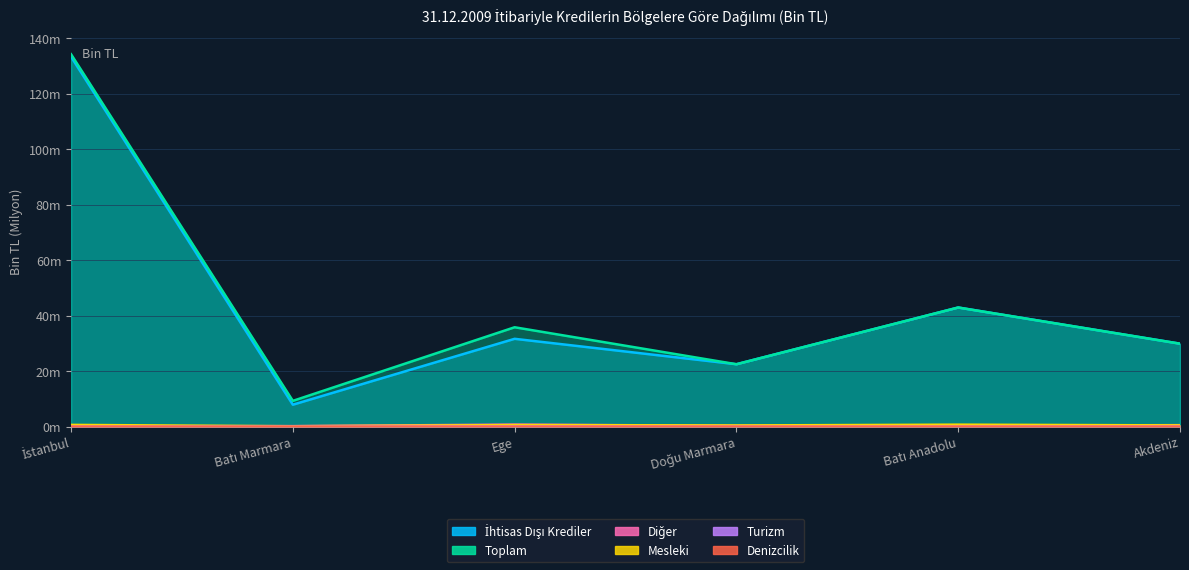

What is the label of the 3rd point from the right?

Doğu Marmara